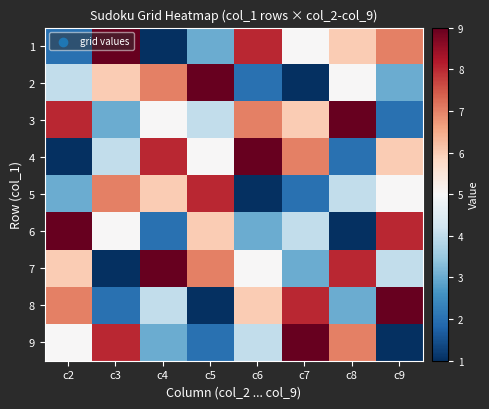

Reading right to left, what are all the values shown in this chart?

1: c9=7	c8=6	c7=5	c6=8	c5=3	c4=1	c3=9	c2=2
2: c9=3	c8=5	c7=1	c6=2	c5=9	c4=7	c3=6	c2=4
3: c9=2	c8=9	c7=6	c6=7	c5=4	c4=5	c3=3	c2=8
4: c9=6	c8=2	c7=7	c6=9	c5=5	c4=8	c3=4	c2=1
5: c9=5	c8=4	c7=2	c6=1	c5=8	c4=6	c3=7	c2=3
6: c9=8	c8=1	c7=4	c6=3	c5=6	c4=2	c3=5	c2=9
7: c9=4	c8=8	c7=3	c6=5	c5=7	c4=9	c3=1	c2=6
8: c9=9	c8=3	c7=8	c6=6	c5=1	c4=4	c3=2	c2=7
9: c9=1	c8=7	c7=9	c6=4	c5=2	c4=3	c3=8	c2=5